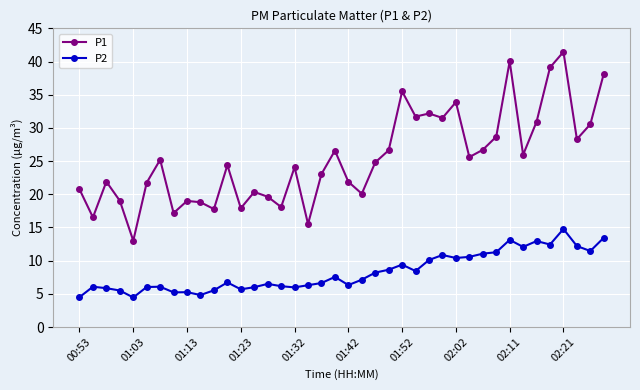

True or false: P1 has more than 0 interior local peaks.

True